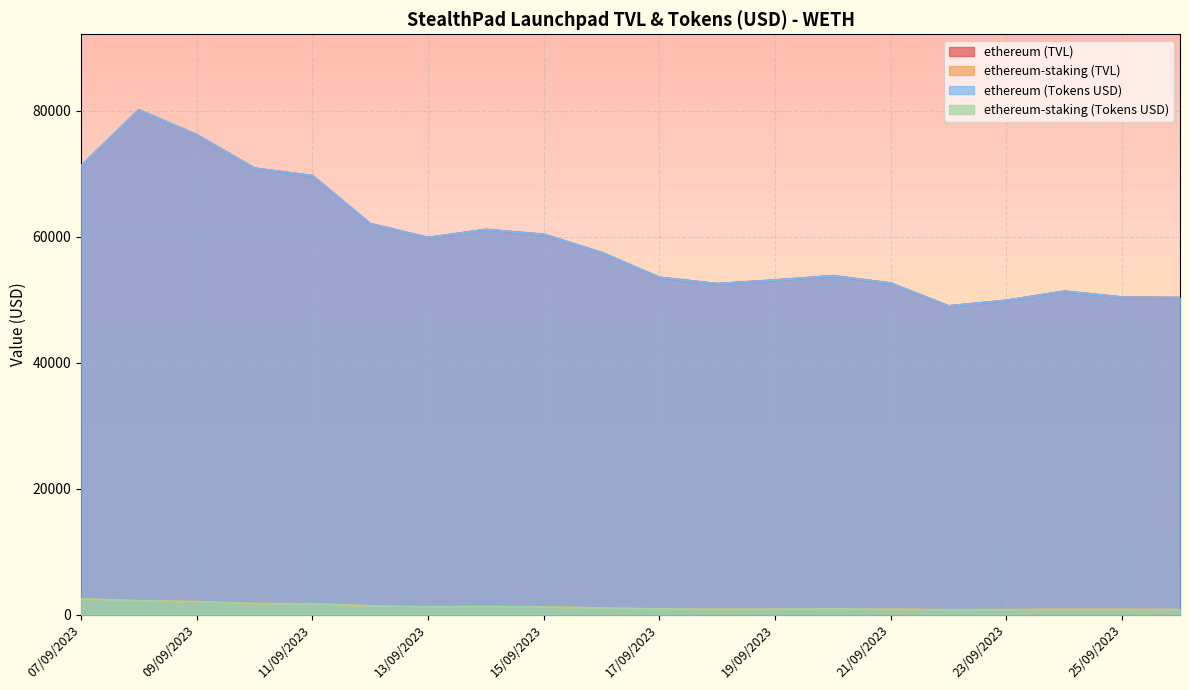

At which label is ethereum-staking (TVL) closest to 1612?

11/09/2023